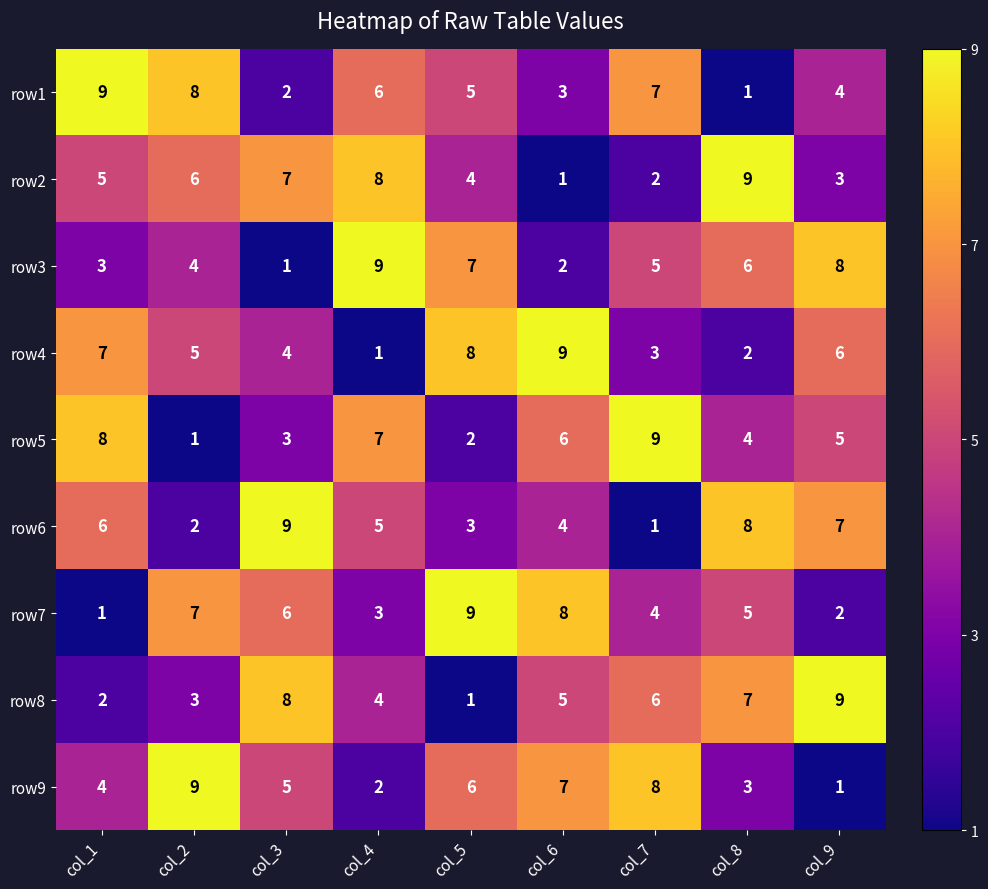

At col_8, list the series in order from largest to smallest.

row2, row6, row8, row3, row7, row5, row9, row4, row1